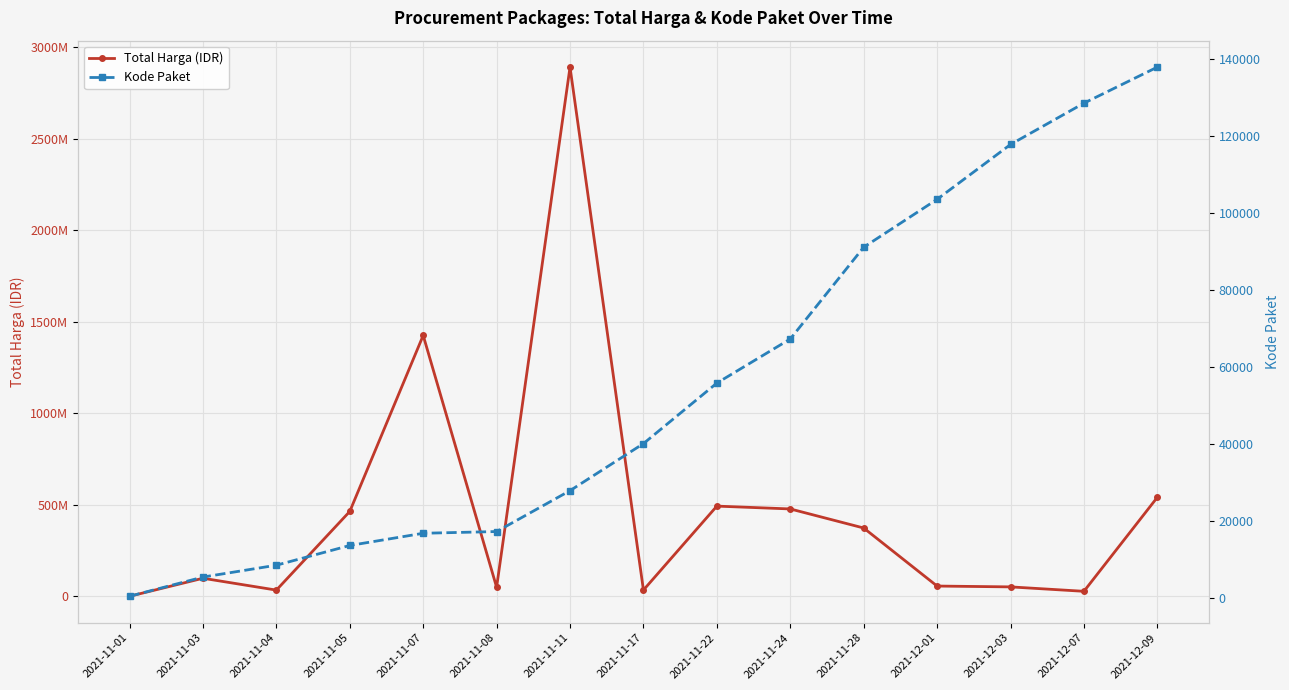

List the labels in order of Kode Paket value, largest first.

2021-12-09, 2021-12-07, 2021-12-03, 2021-12-01, 2021-11-28, 2021-11-24, 2021-11-22, 2021-11-17, 2021-11-11, 2021-11-08, 2021-11-07, 2021-11-05, 2021-11-04, 2021-11-03, 2021-11-01